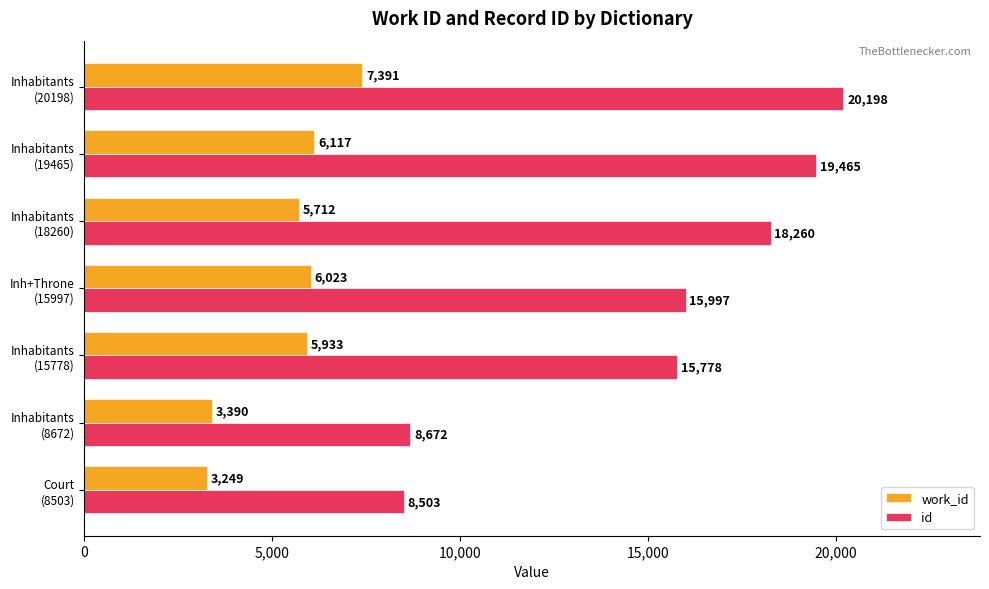

Which series has the largest total across all categories?

id